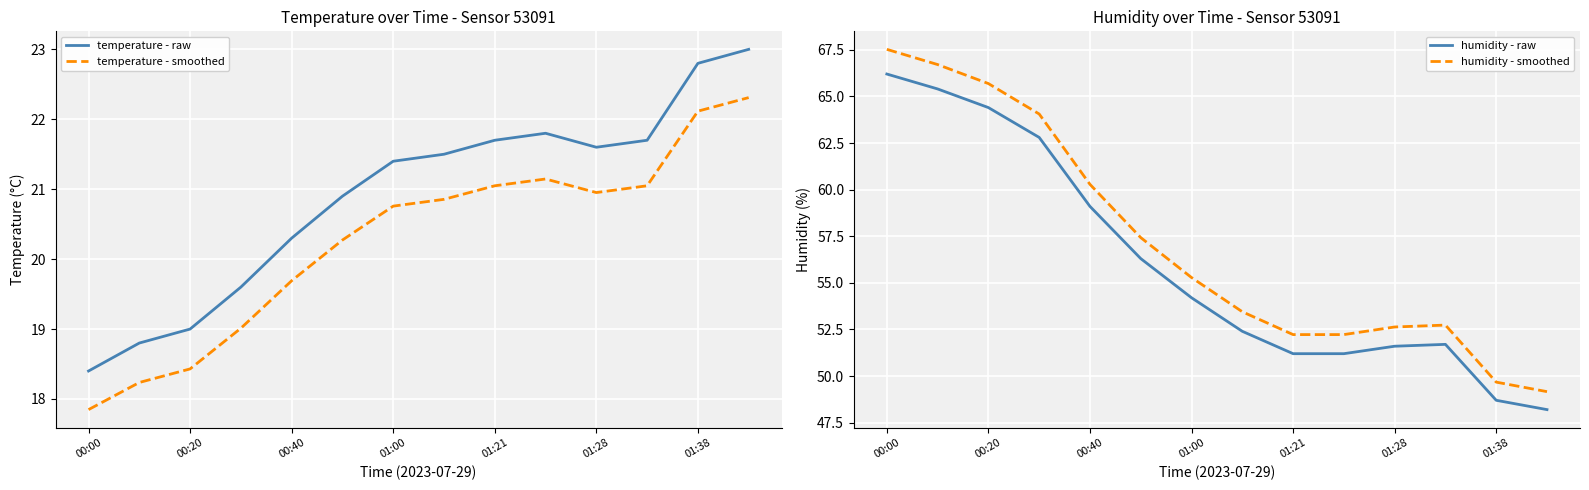

The value of temperature - raw at 13 is 13.6. True or false?

False